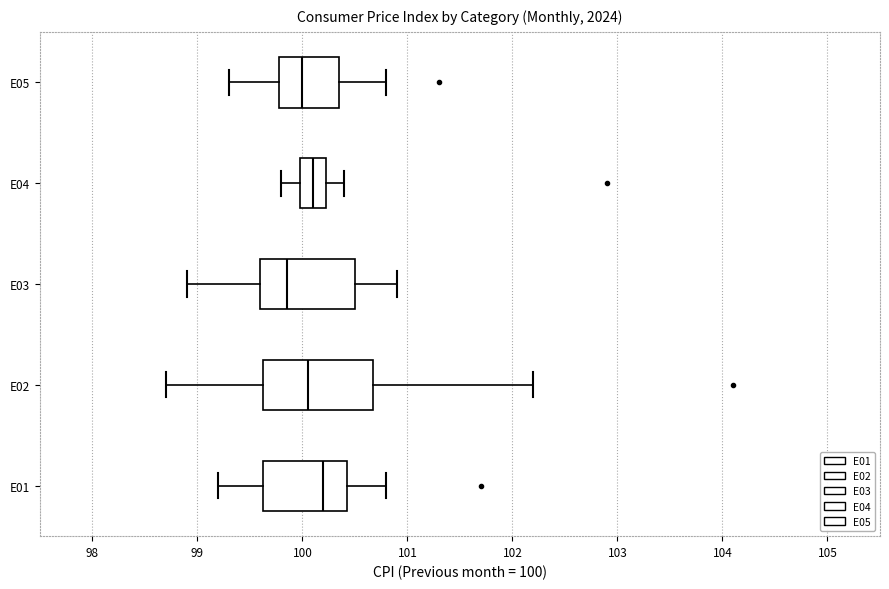

Where is the left edge of the box for E02 on the x-axis? The values are not printed on the chart, so give them approximately, as read against the axis.

99.6